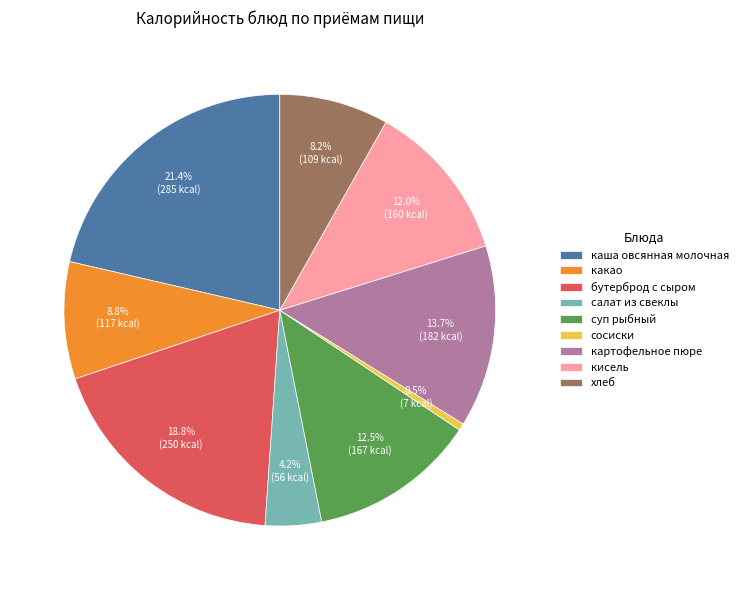

Rank the categories by value from highest to lowest.

каша овсянная молочная, бутерброд с сыром, картофельное пюре, суп рыбный, кисель, какао, хлеб, салат из свеклы, сосиски